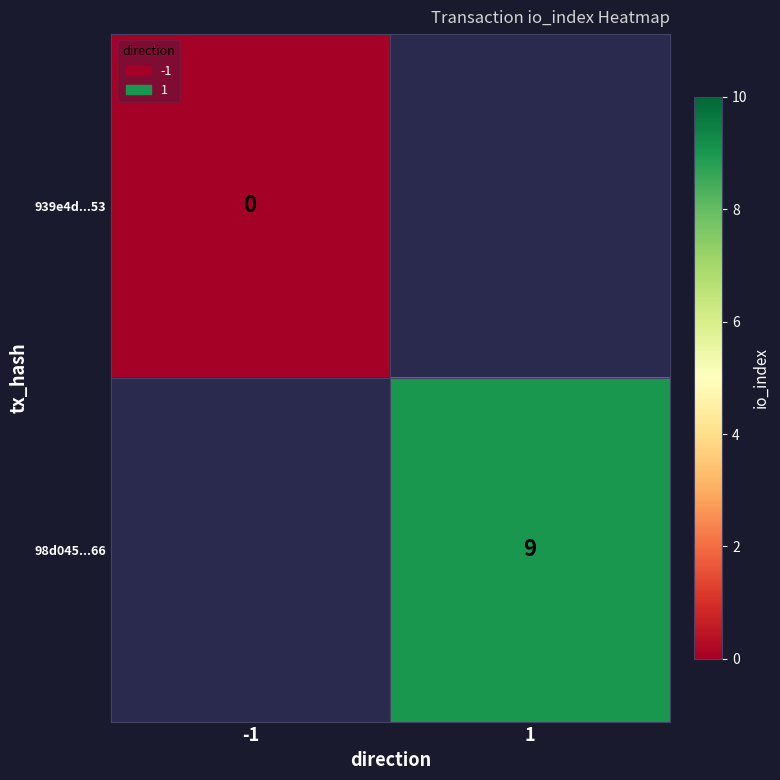

Is it true that 98d045...66 equals 9 at 1?

True